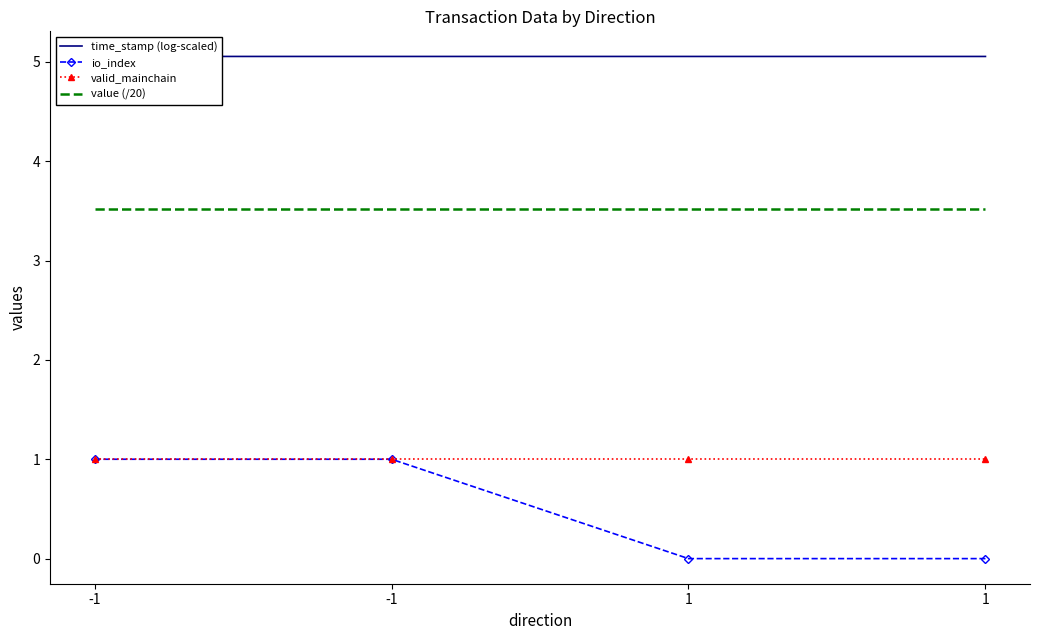

Which series has the largest range (max minus min)?

io_index